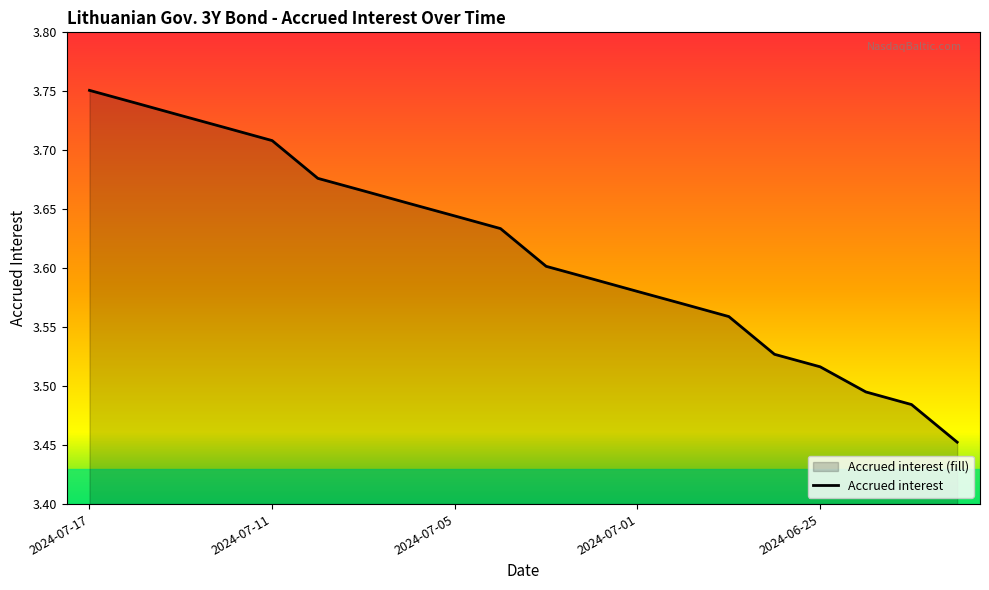

What is the average value?

3.6